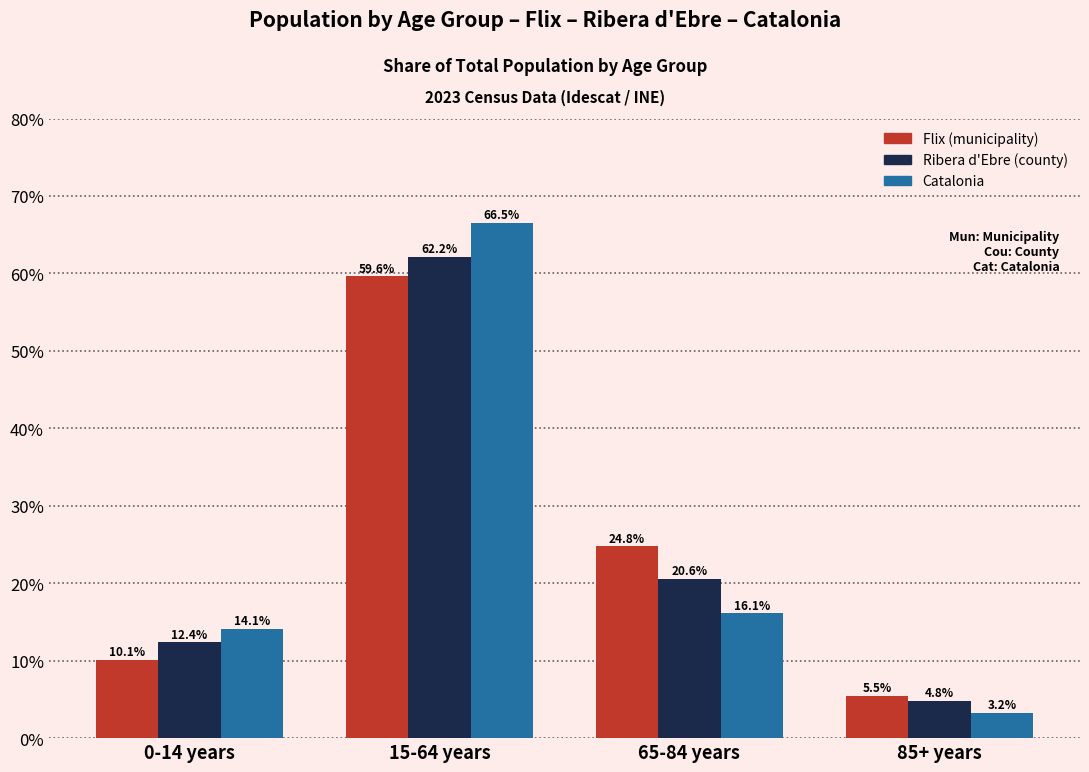

What is the sum of the Catalonia values at 85+ years and 65-84 years?

19.4